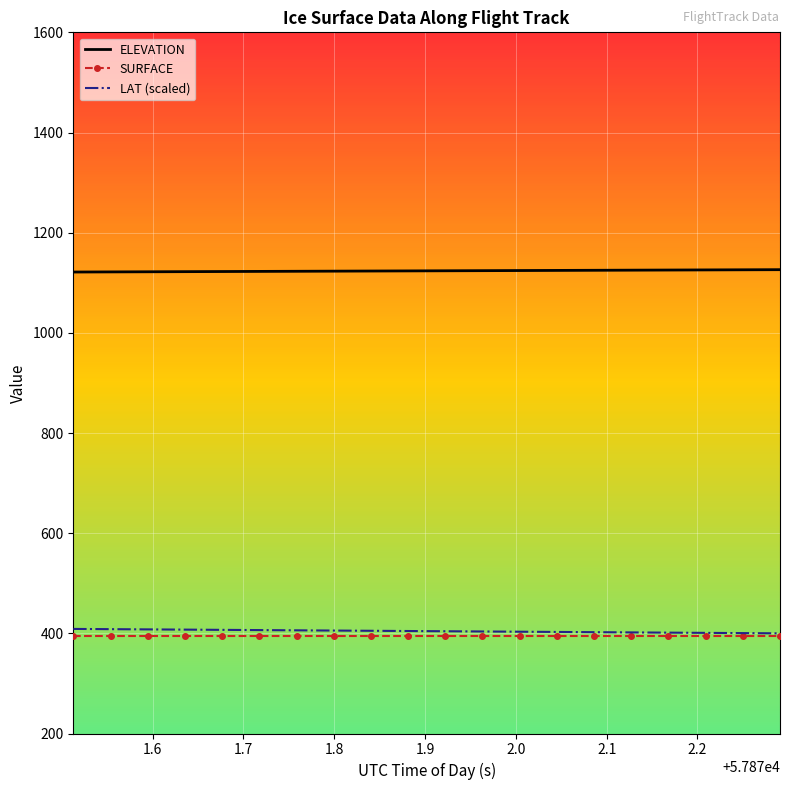

True or false: SURFACE and ELEVATION intersect in this chart.

False